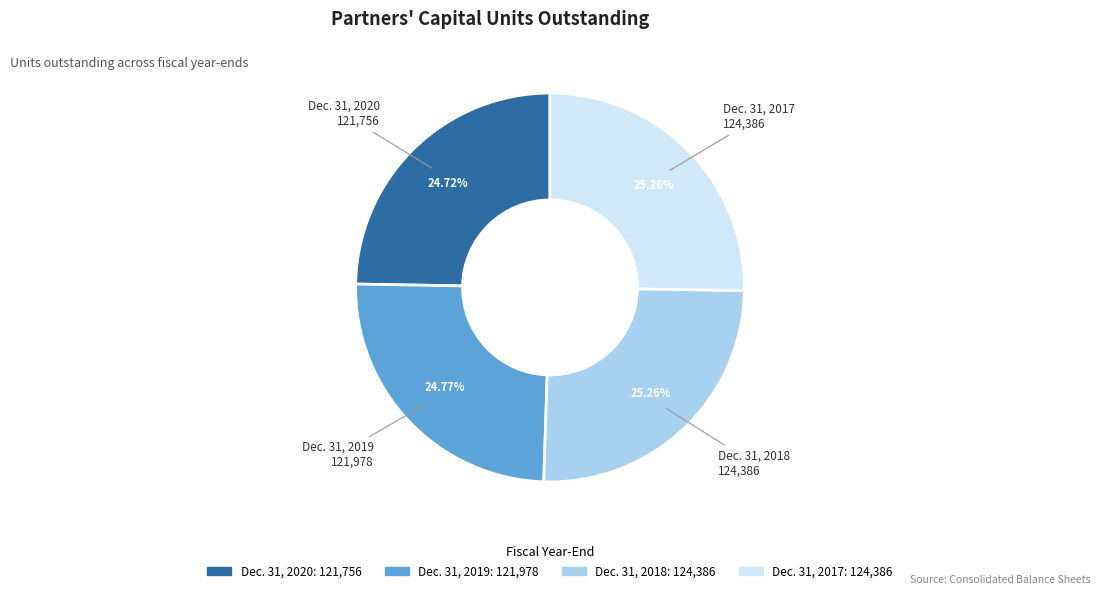

To the nearest percent, what is the combined percentage of Dec. 31, 2017 and Dec. 31, 2020?

50%